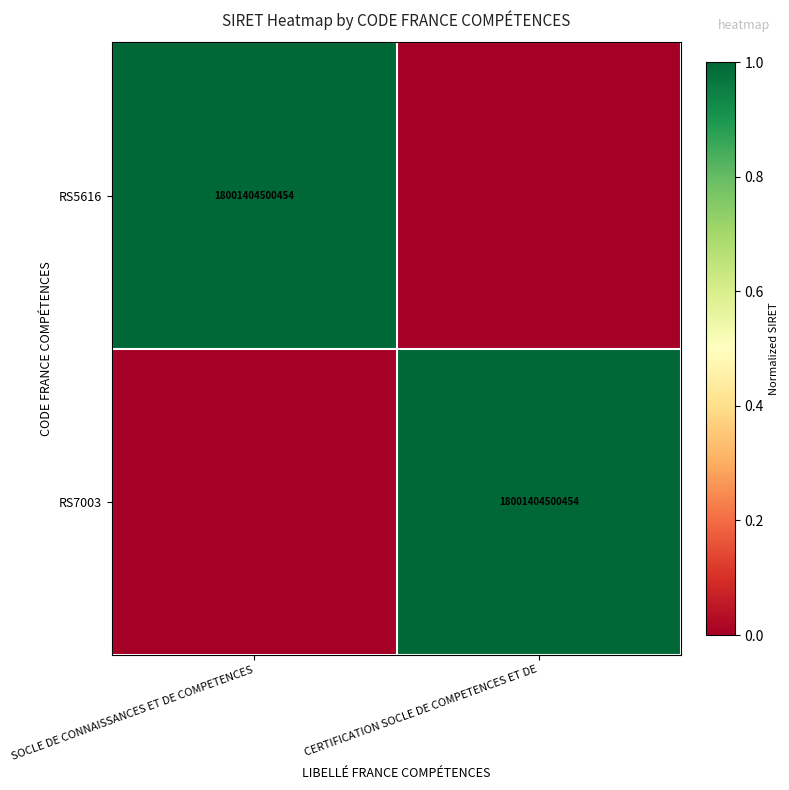

True or false: RS7003 has a value of 18001404500454 at CERTIFICATION SOCLE DE COMPETENCES ET DE.

True